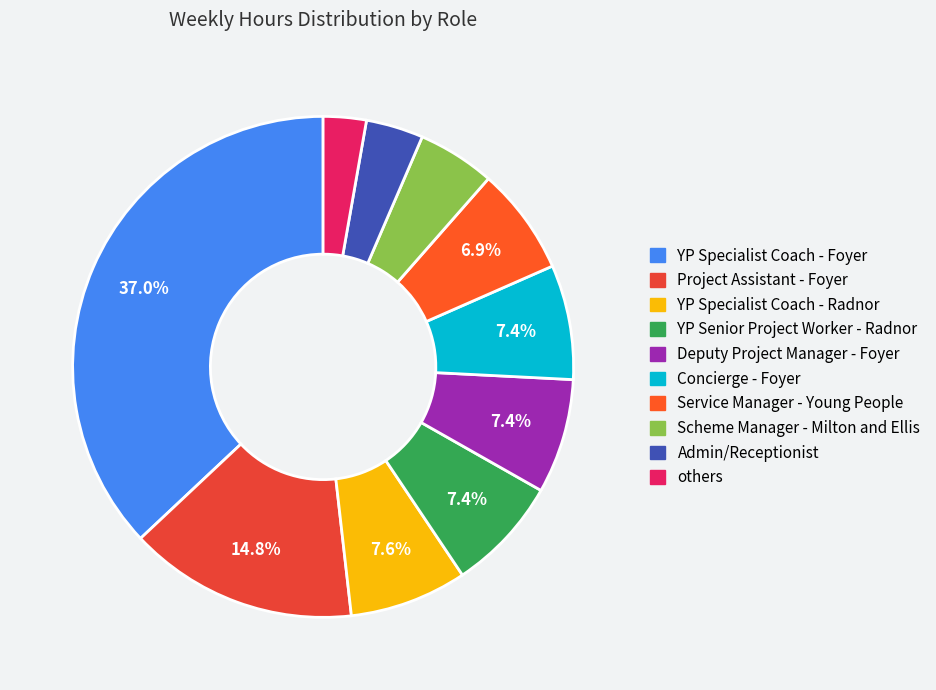

Which category has the biggest portion of the pie?

YP Specialist Coach - Foyer